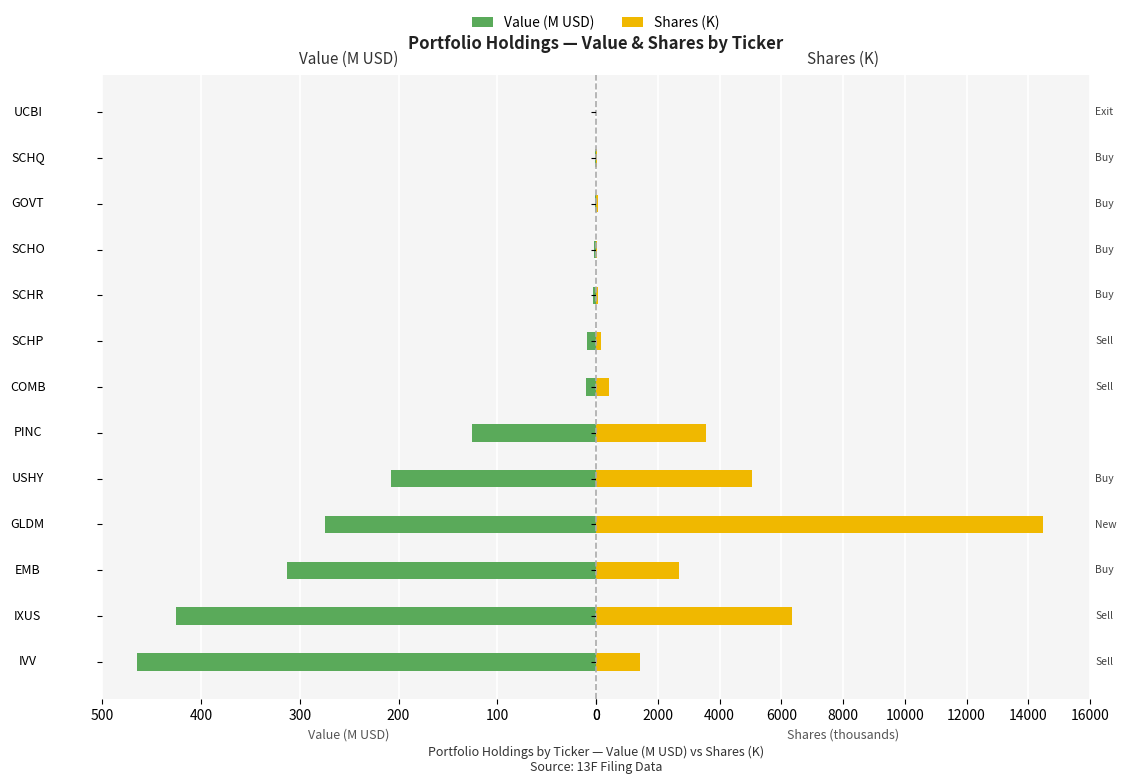

Is the value of Shares (K) at SCHP greater than the value of Value (M USD) at SCHQ?

Yes